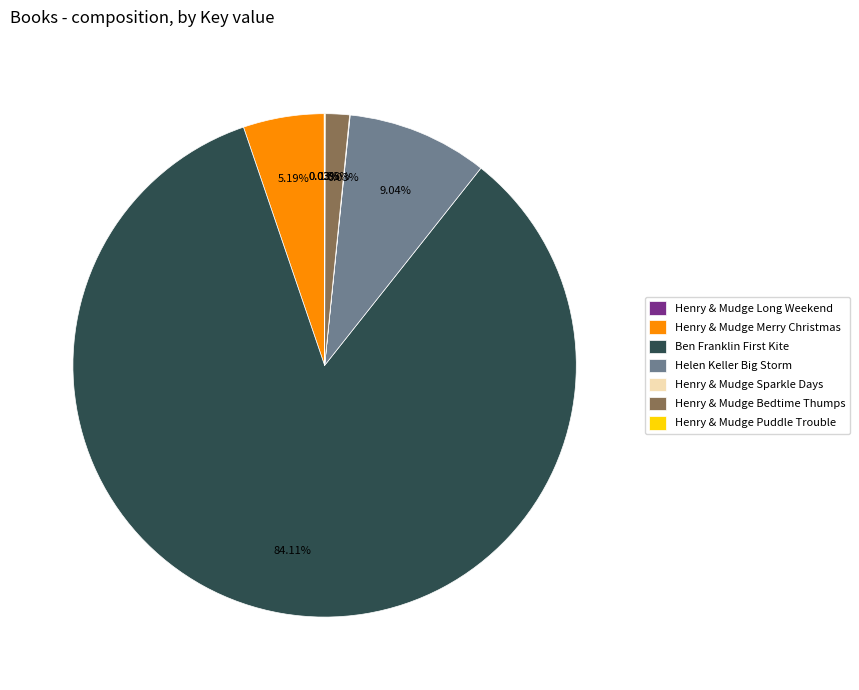

To the nearest percent, what is the difference between the largest and smallest slice percentages?

84%